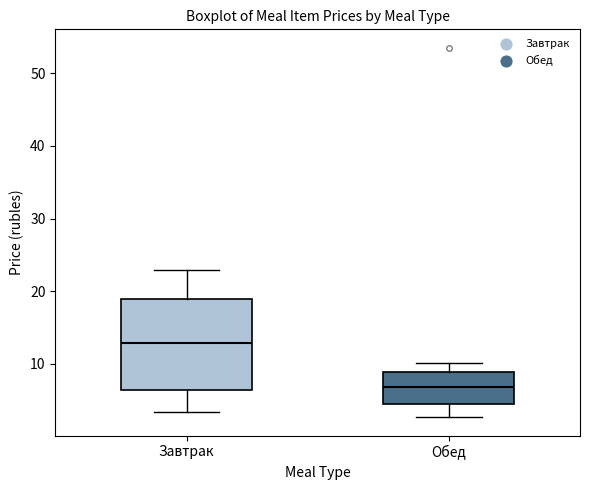

Reading left to right, transcribe this box plot: for each box, give where its median line is, the range the box spans, and where its two whiskers end, as read against the y-axis. The values are not printed on the chart, so give them approximately, as read against the axis.

Завтрак: median 13, box 6 to 19, whiskers 3 to 23
Обед: median 7, box 5 to 9, whiskers 3 to 10